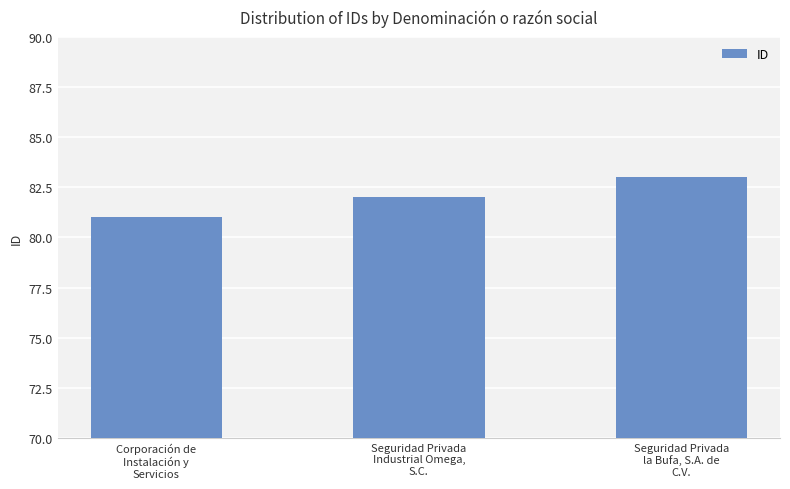

True or false: the data shows 81 at Corporación de
Instalación y
Servicios.

True